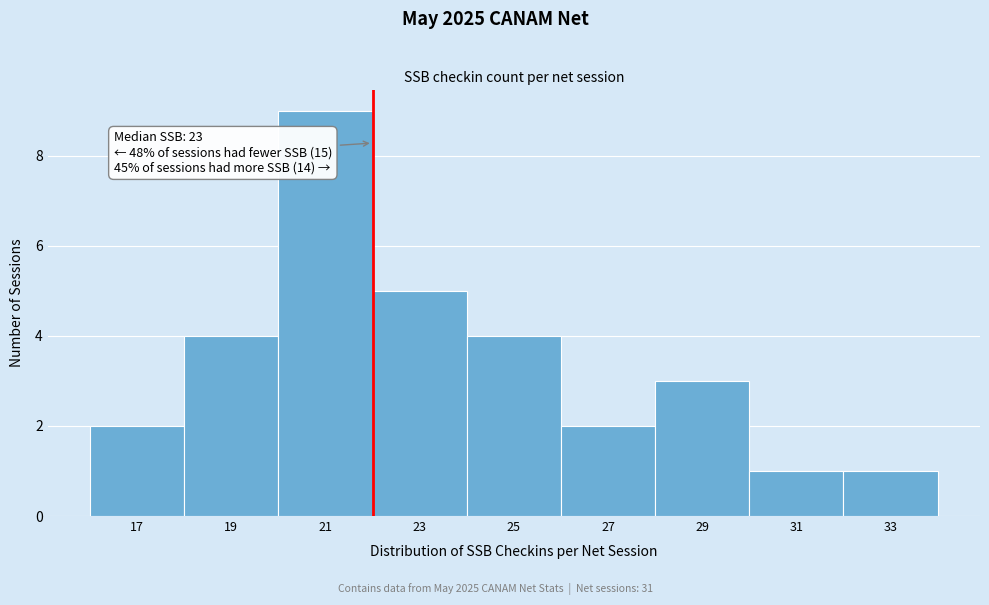

Reading right to left, what are all the values shown in this chart?

33=1	31=1	29=3	27=2	25=4	23=5	21=9	19=4	17=2